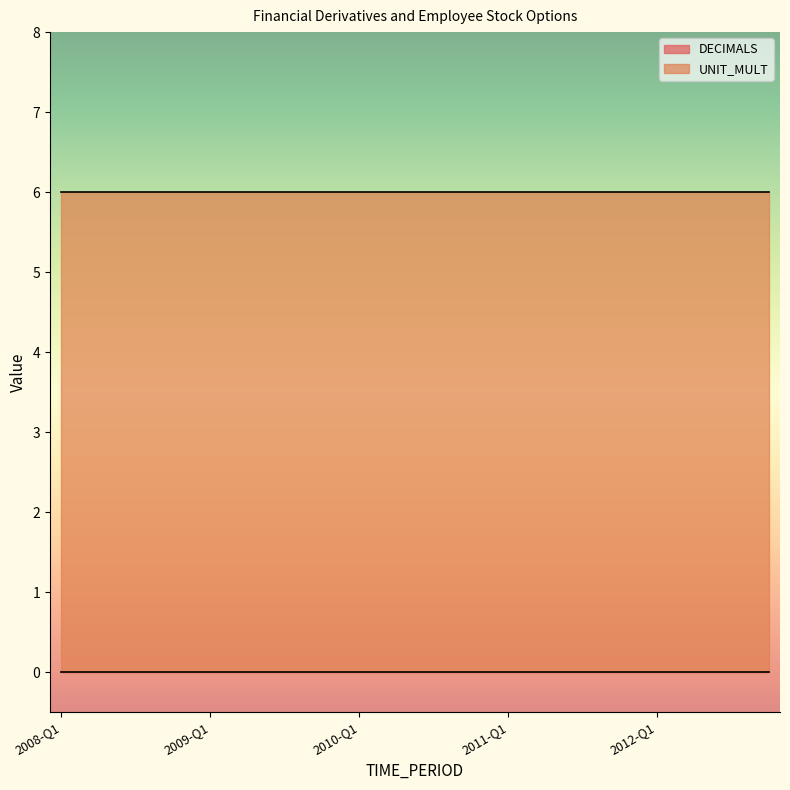

Which series has the largest total across all categories?

UNIT_MULT